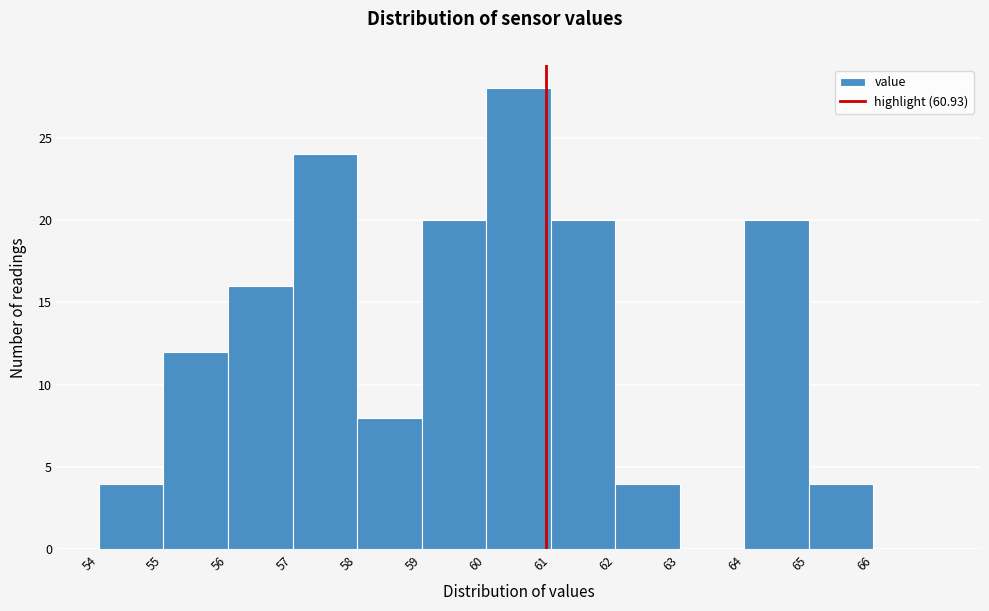

Over which range of the x-axis is the bar tallest?

60 to 61